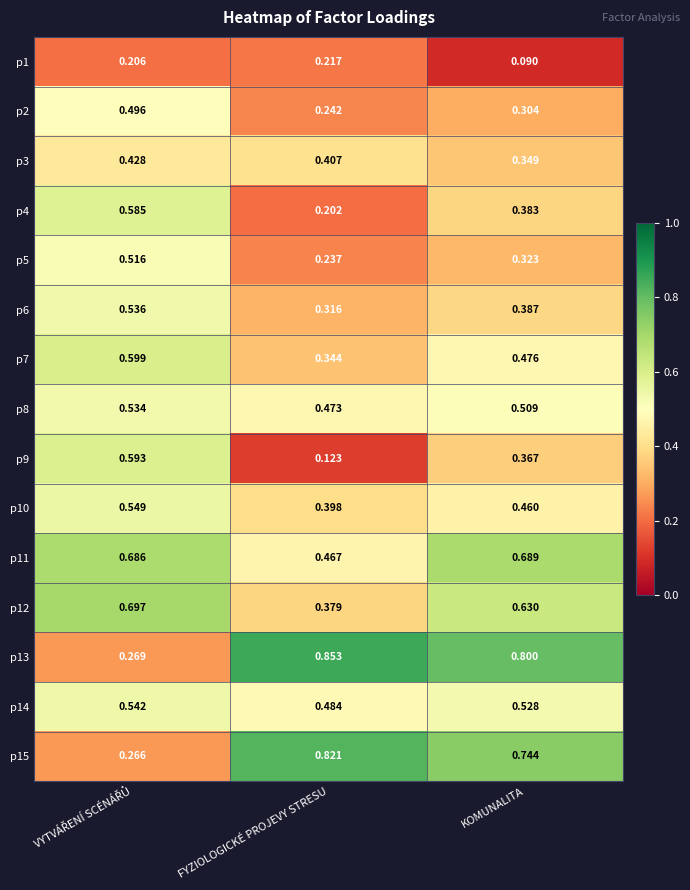

Is the value of p7 at KOMUNALITA greater than the value of p15 at KOMUNALITA?

No